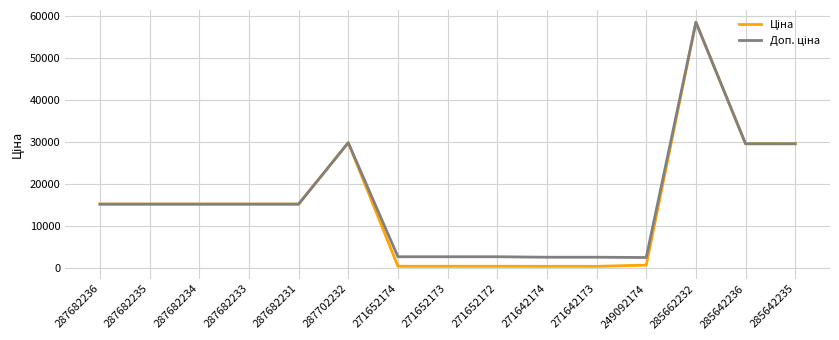

At which category is the sum across all series the highest?

285662232